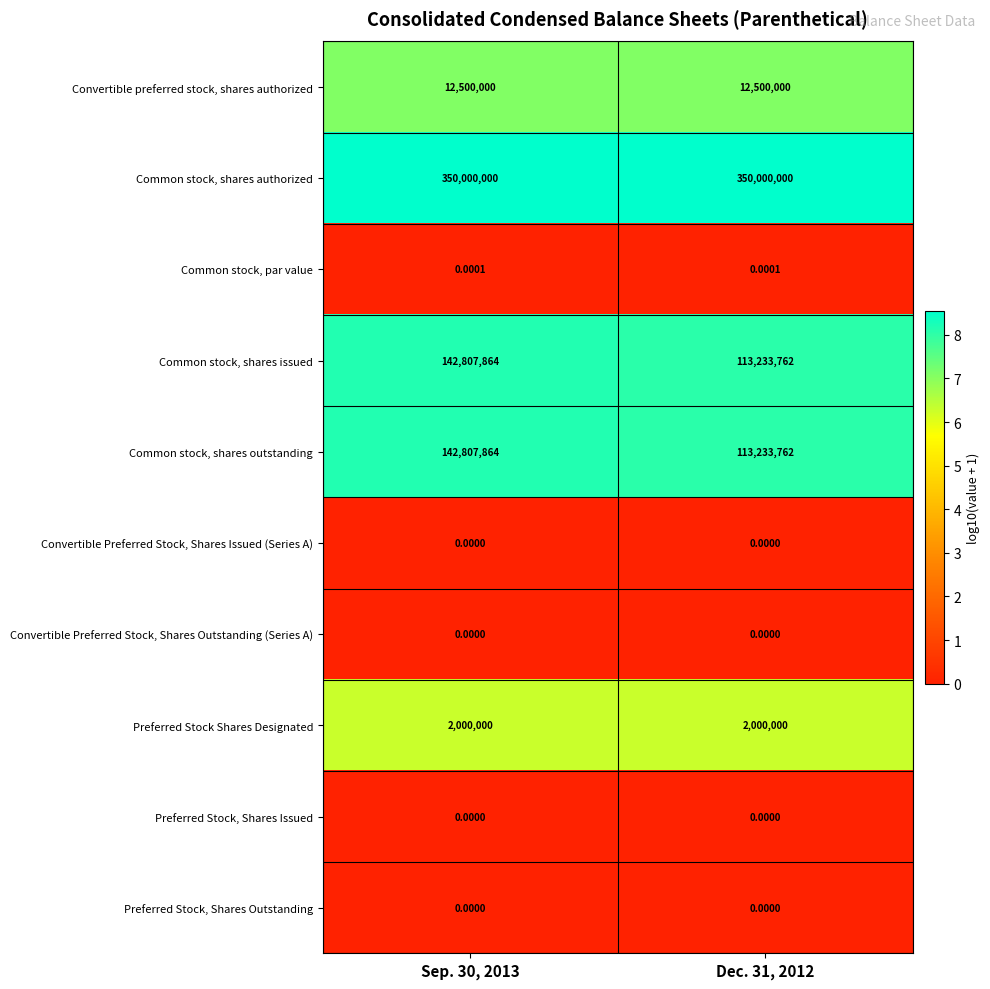

How many distinct data groups are displayed?

10